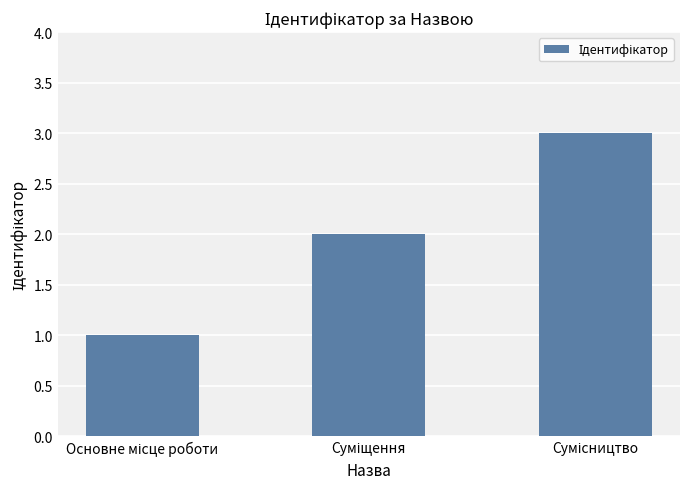

What is the greatest value displayed?

3